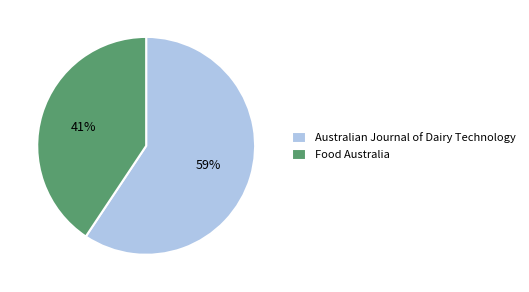

To the nearest percent, what is the average slice percentage?

50%